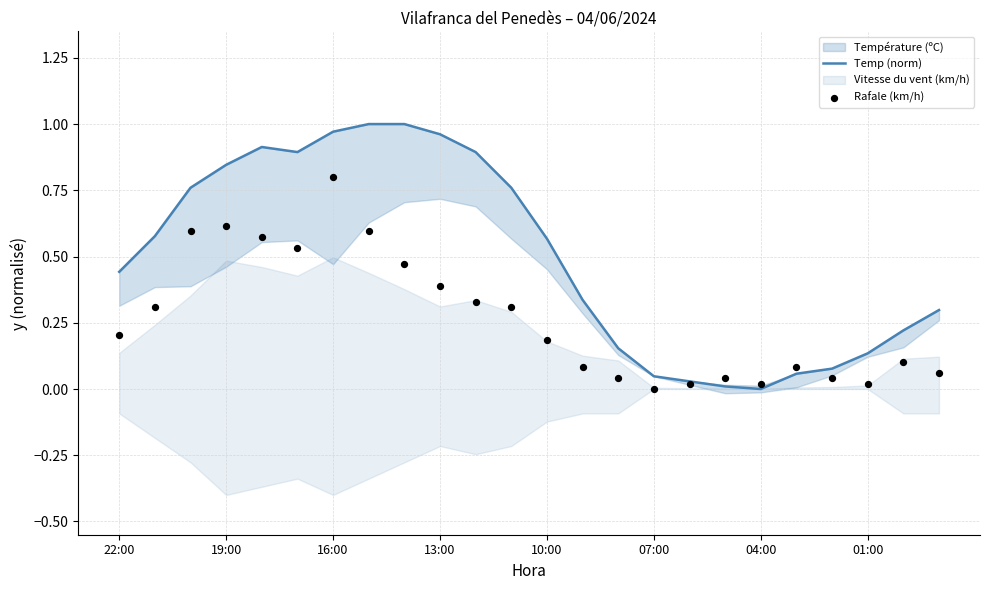

Which series has the widest spread of Y values?

Temp (norm)